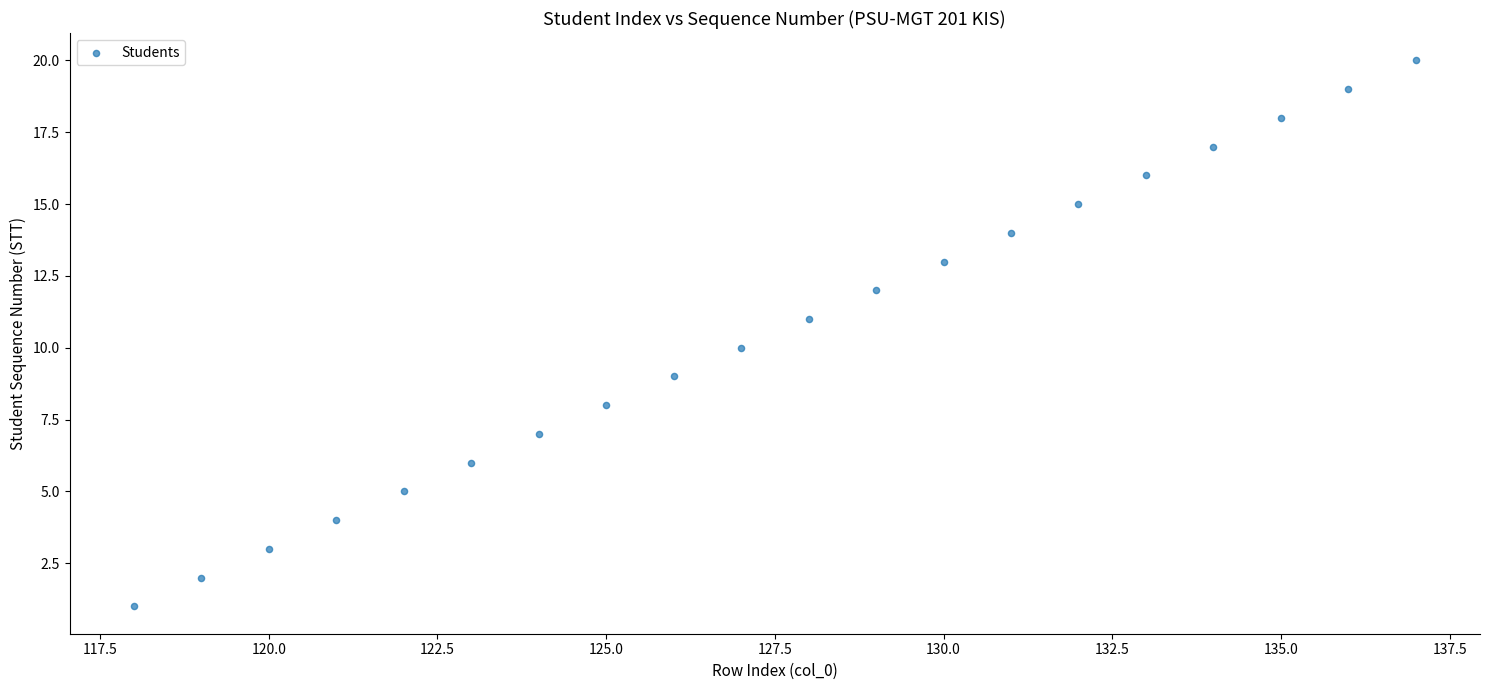

What is the range of X values (max minus min)?

19